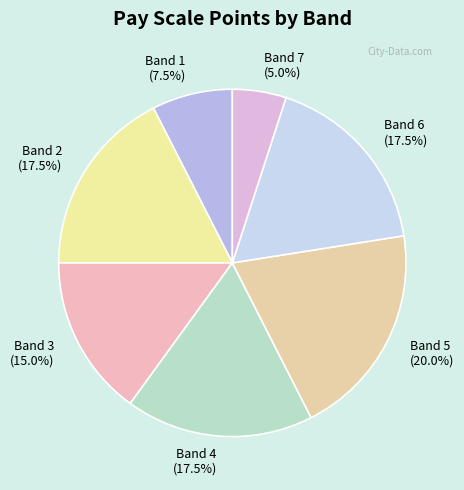

Is there a majority slice in this chart?

No